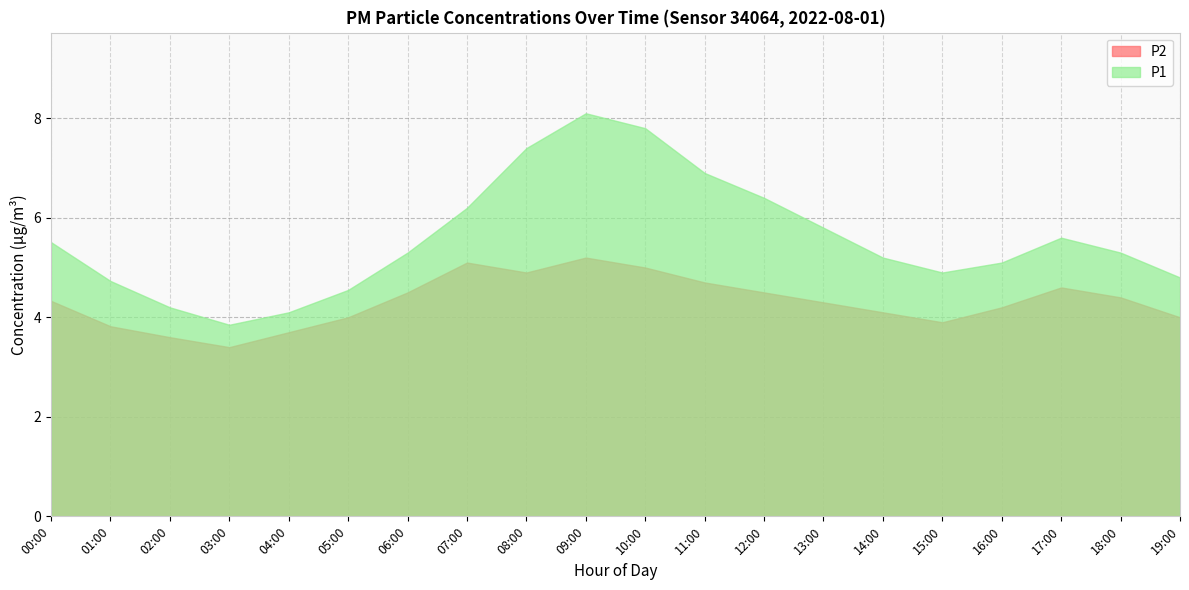

Rank the series by their average value, from lowest to highest.

P2, P1